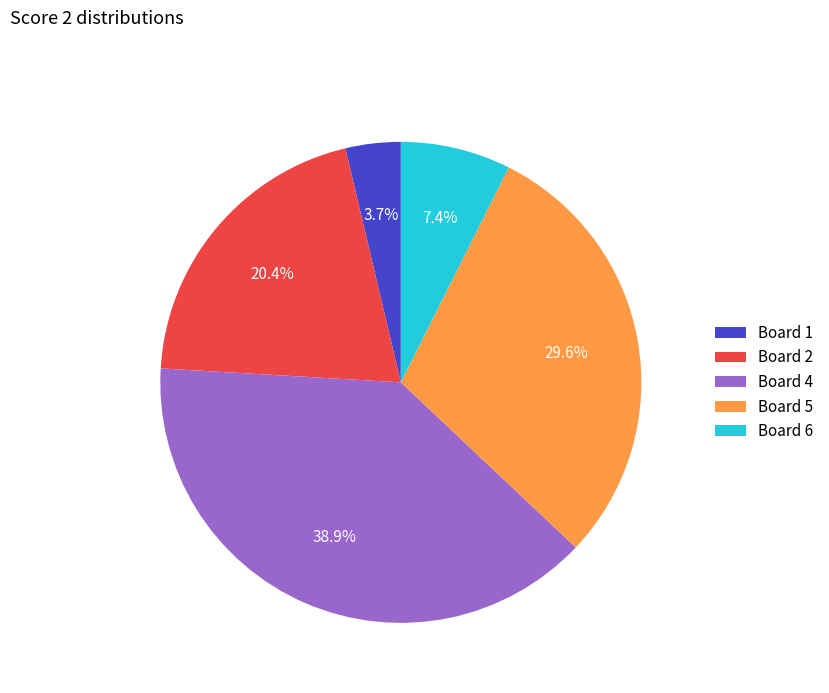

Which slice is the smallest?

Board 1